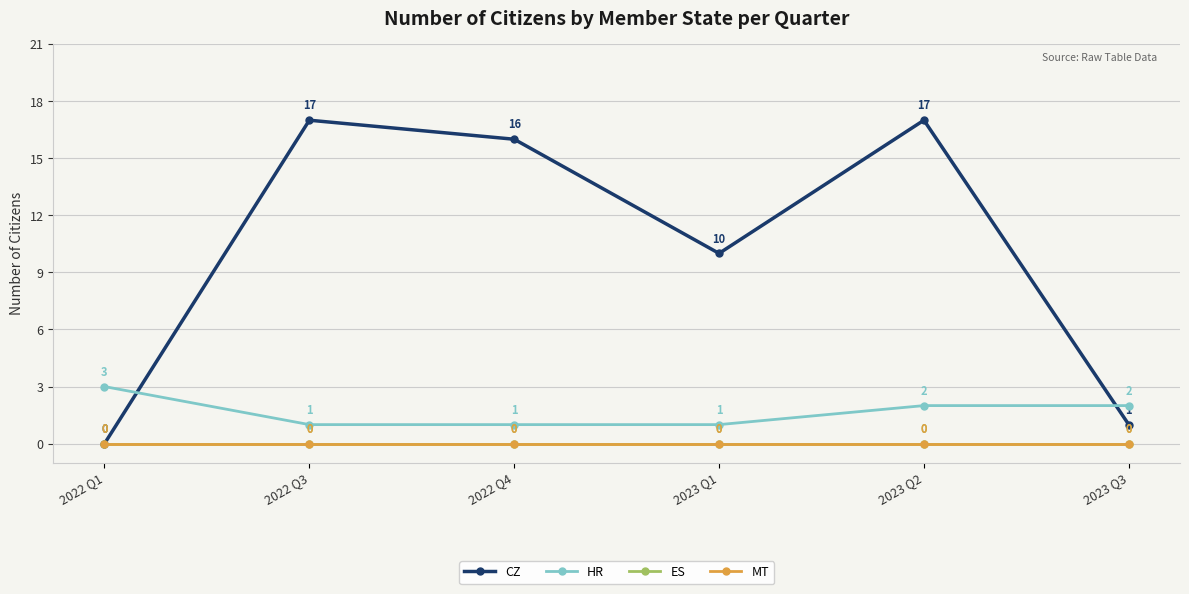

What is the difference between the CZ values at 2023 Q1 and 2022 Q1?

10